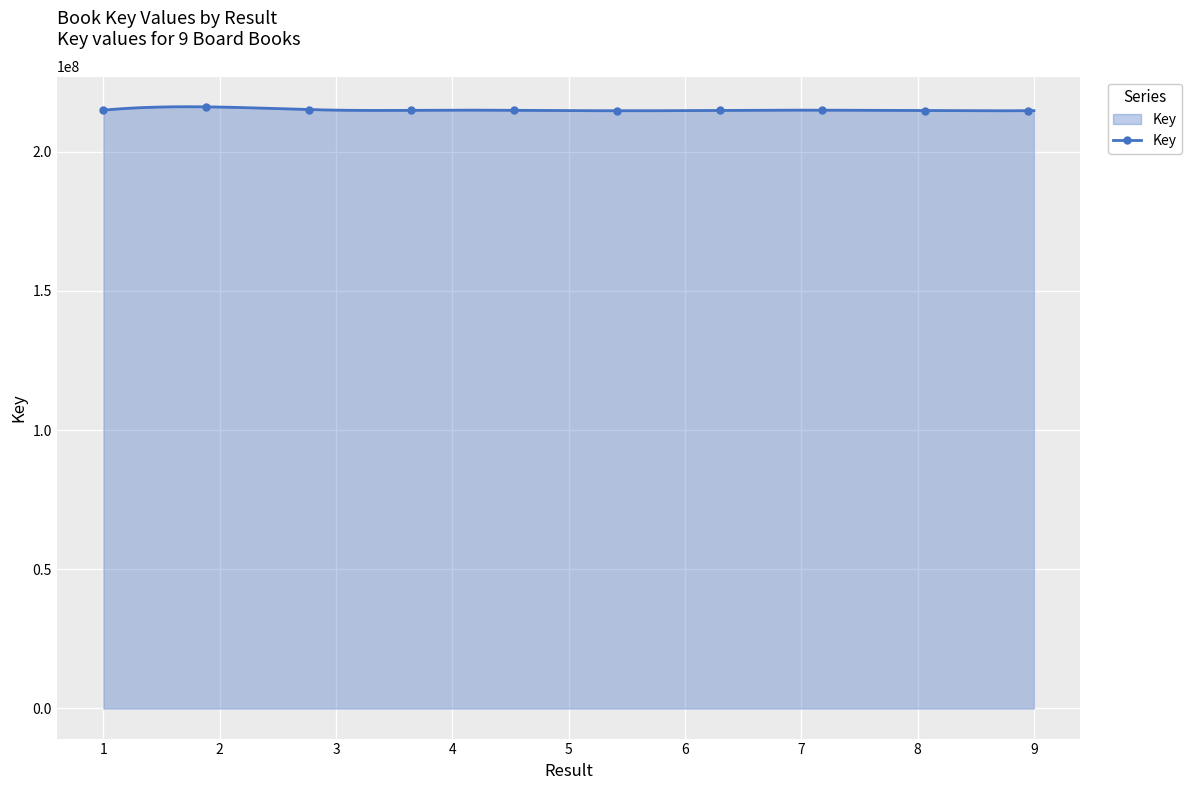

How many values are below 214795146?

150